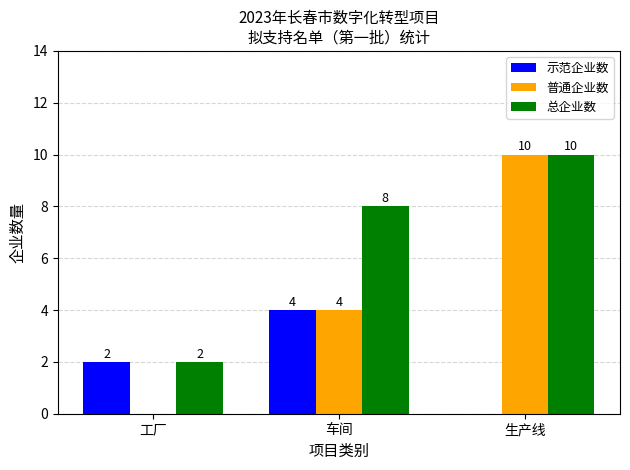

What is the highest value of the 普通企业数 series?

10